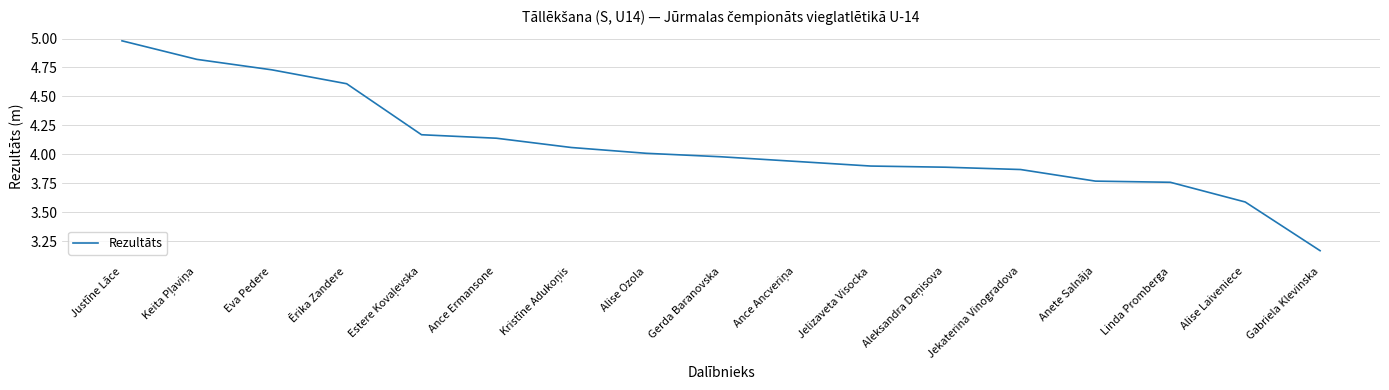

Which label corresponds to the smallest value in the chart?

Gabriela Klevinska